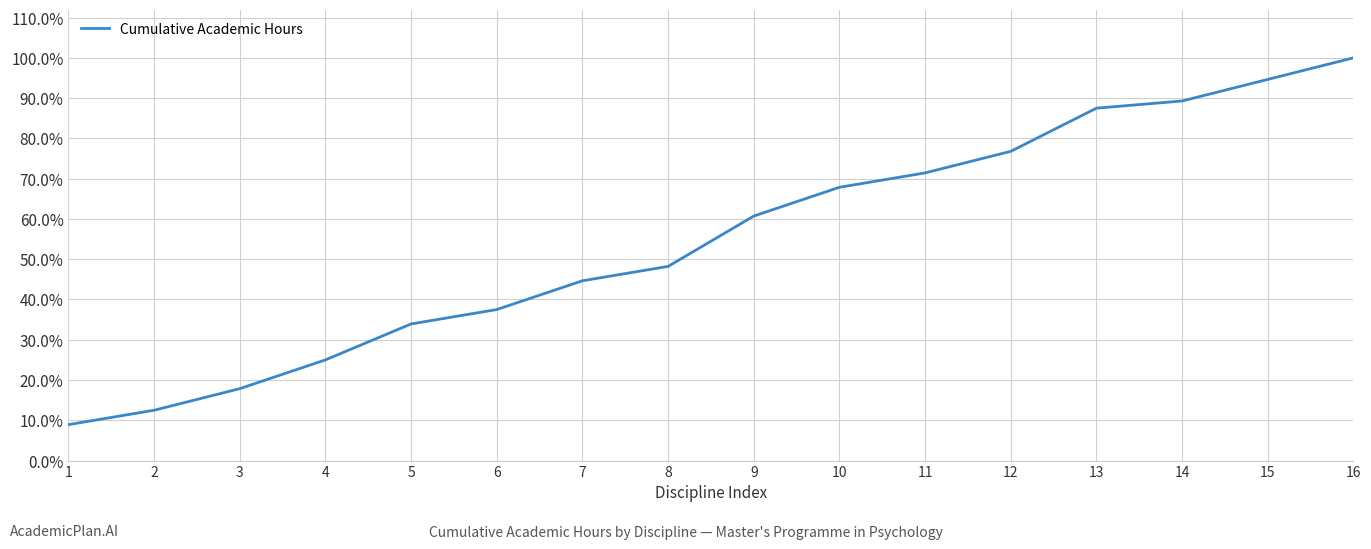

True or false: there are more than 1 points higher than both neighbors.

False